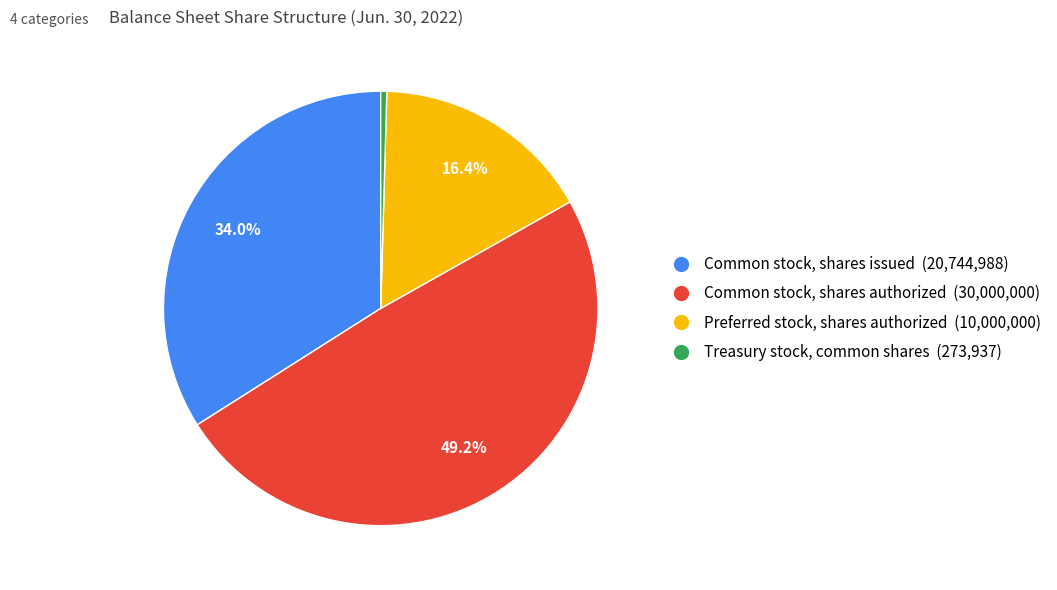

How many slices are in this pie chart?

4